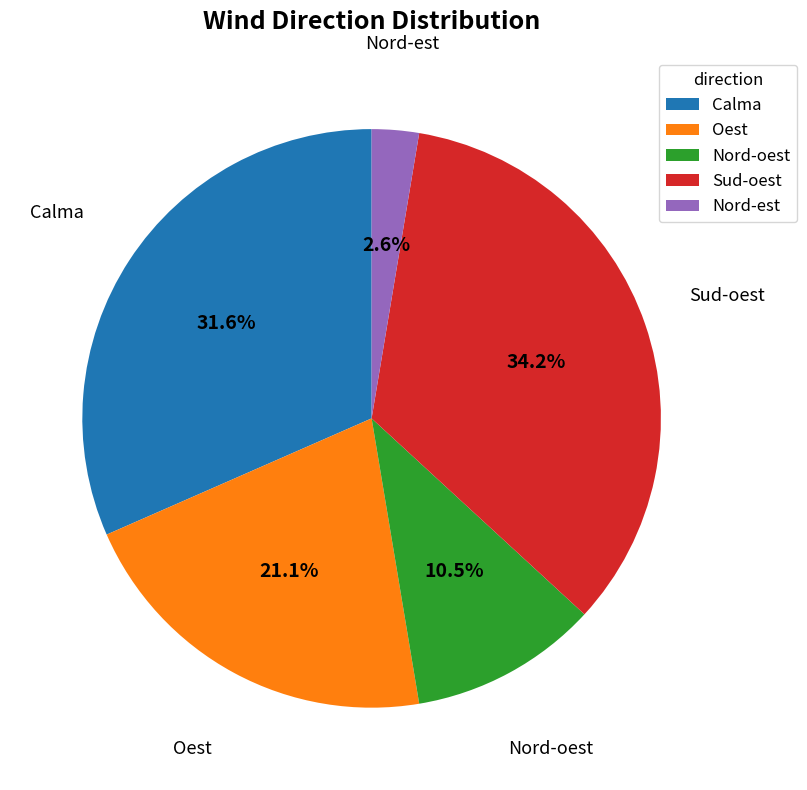

What is the ratio of the value at Oest to the value at Sud-oest?

0.6